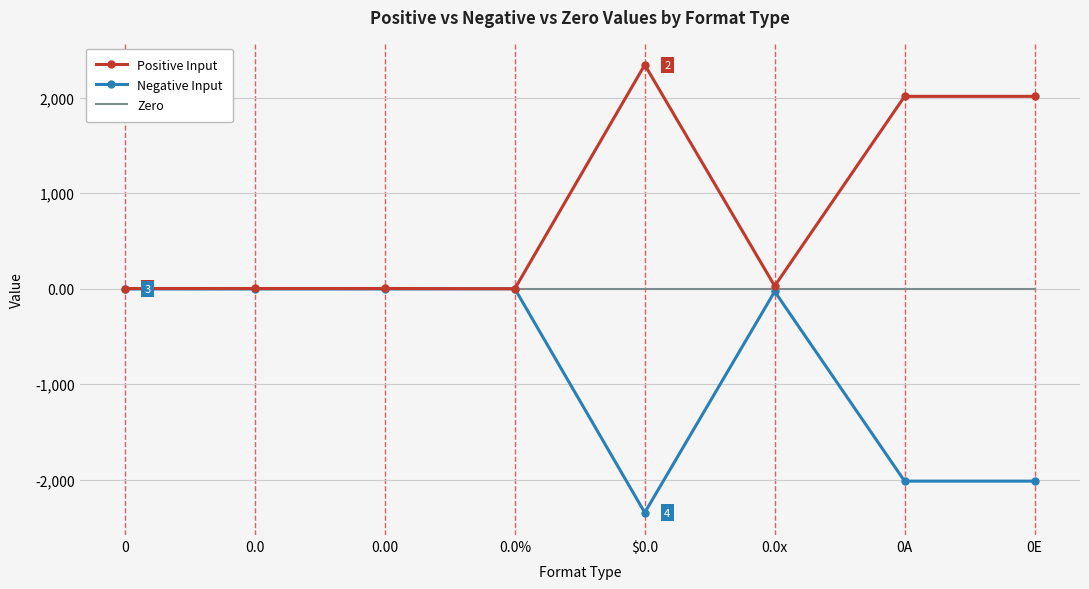

What value does the Negative Input series have at 0.0?

-2.7